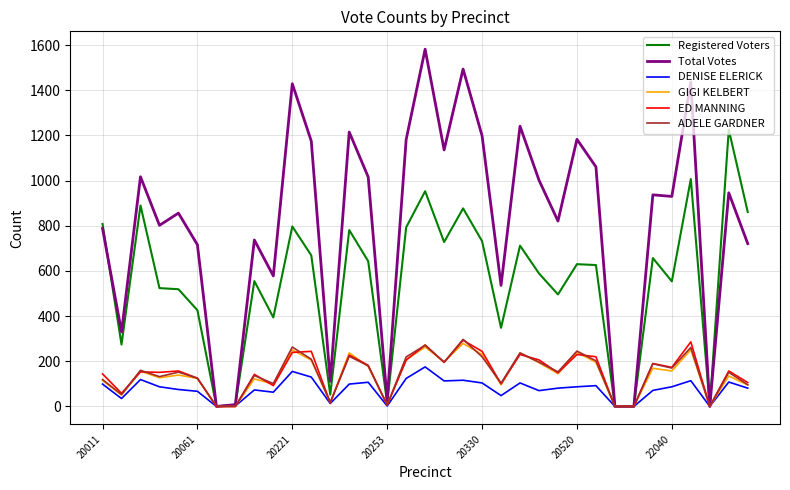

Which series has the largest total across all categories?

Total Votes